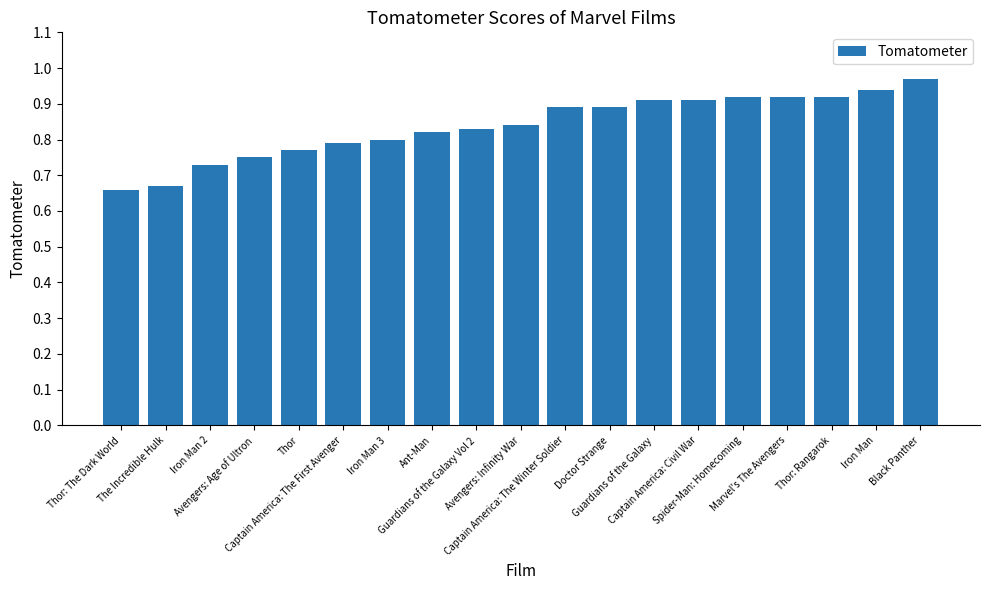

What is the difference between the maximum and minimum values?

0.3